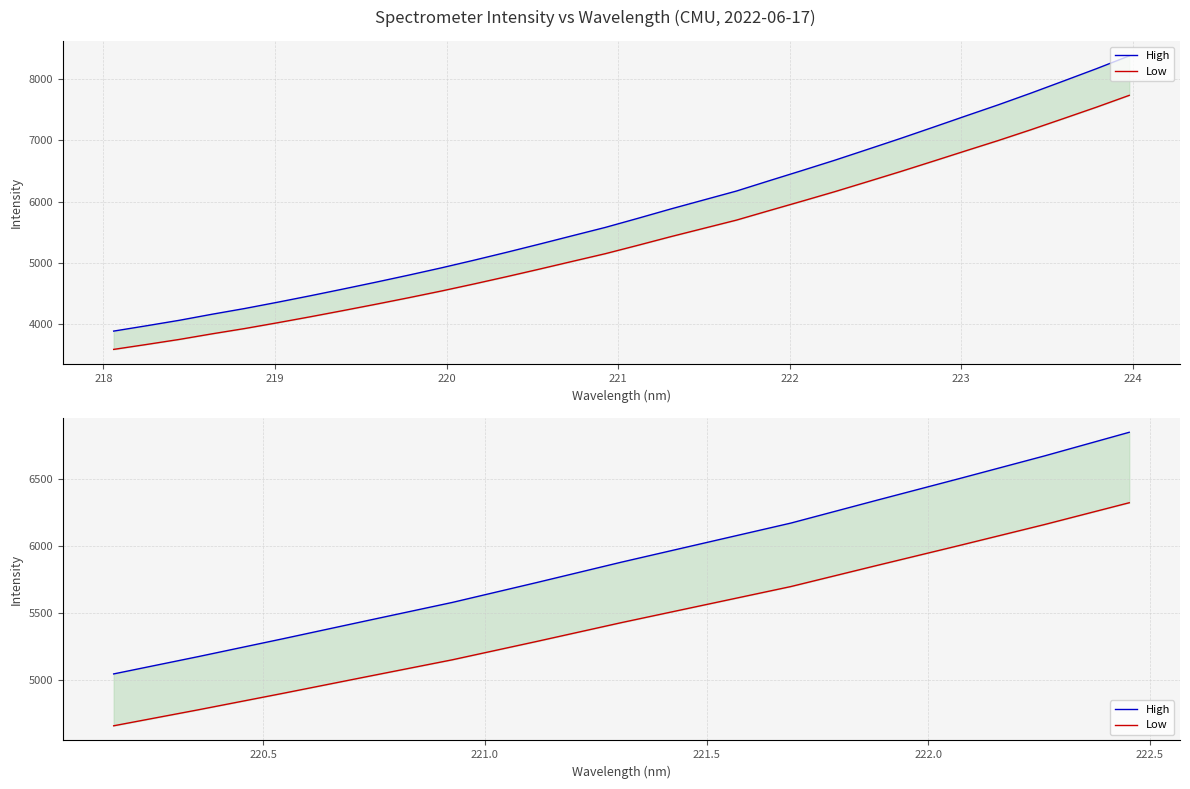

Which has a higher value, 223 or 222?

223